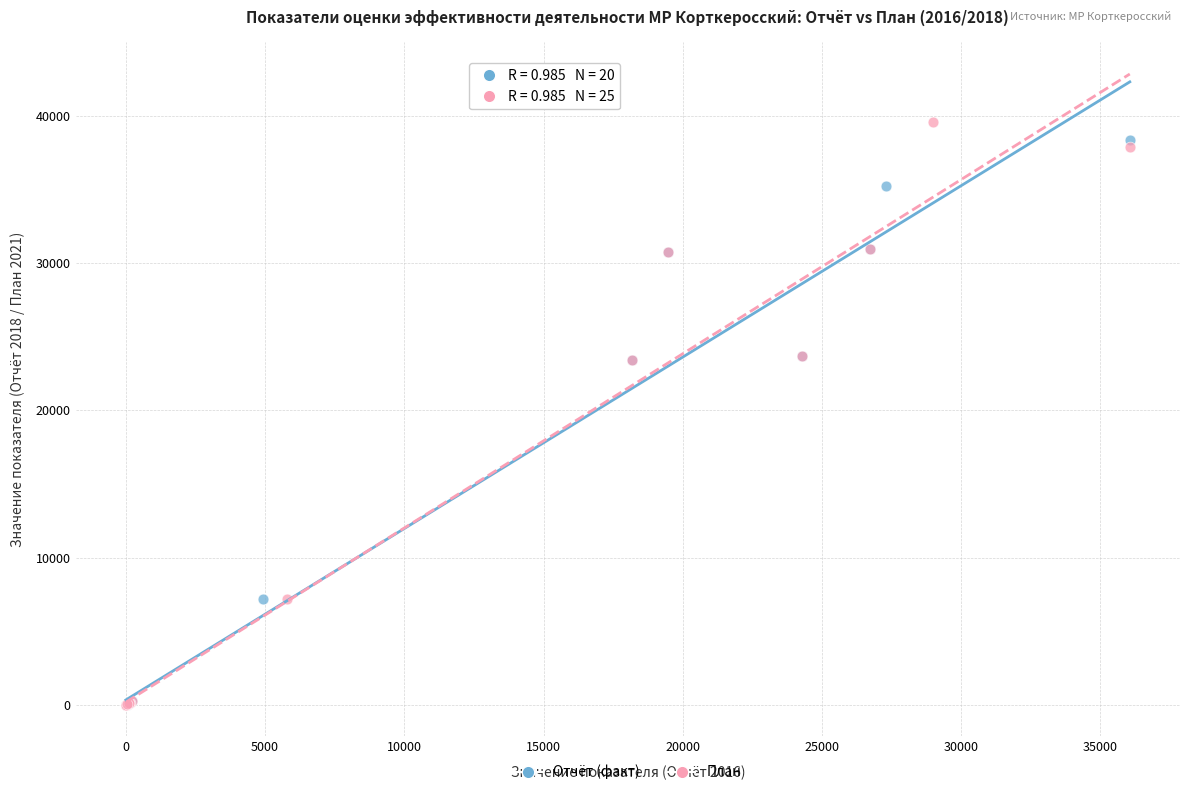

Which series has the largest Y range (max minus min)?

План